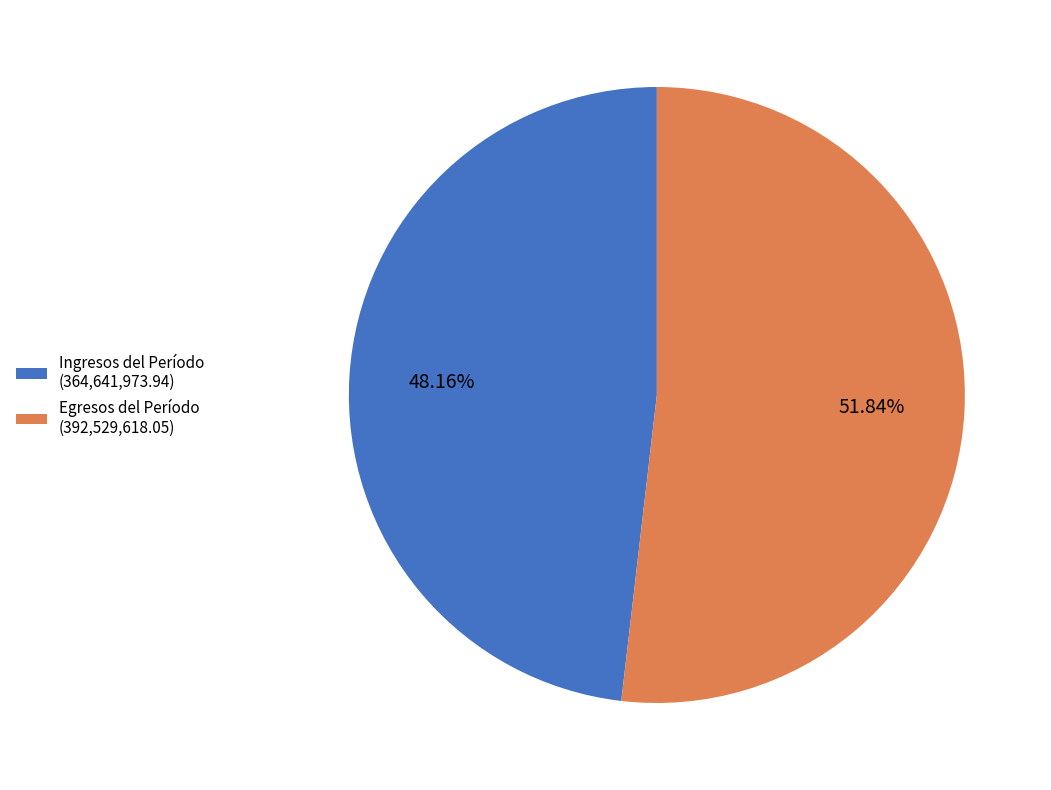

To the nearest percent, what is the difference between the largest and smallest slice percentages?

4%